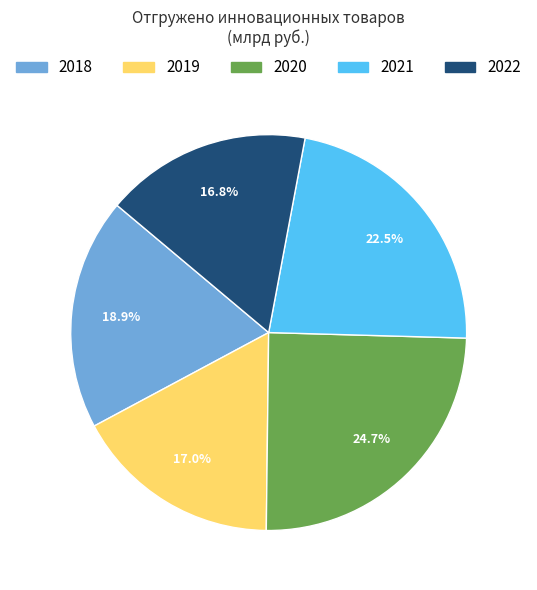

What is the ratio of the value at 2021 to the value at 2020?

0.9